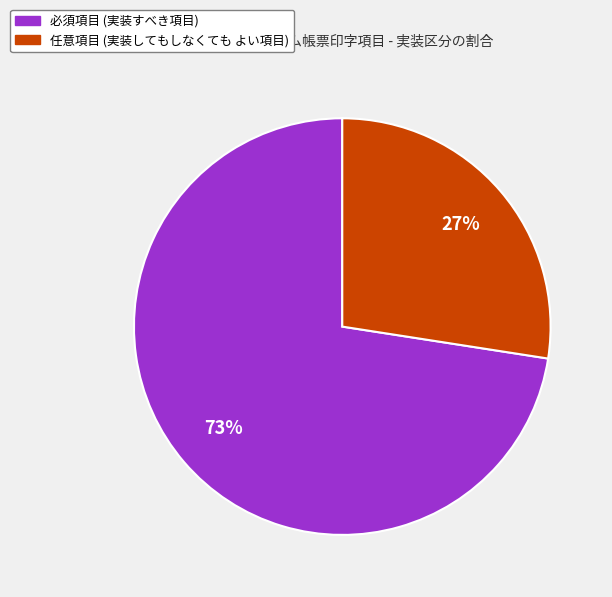

The 必須項目 (実装すべき項目) slice represents 64% of the pie. True or false?

False